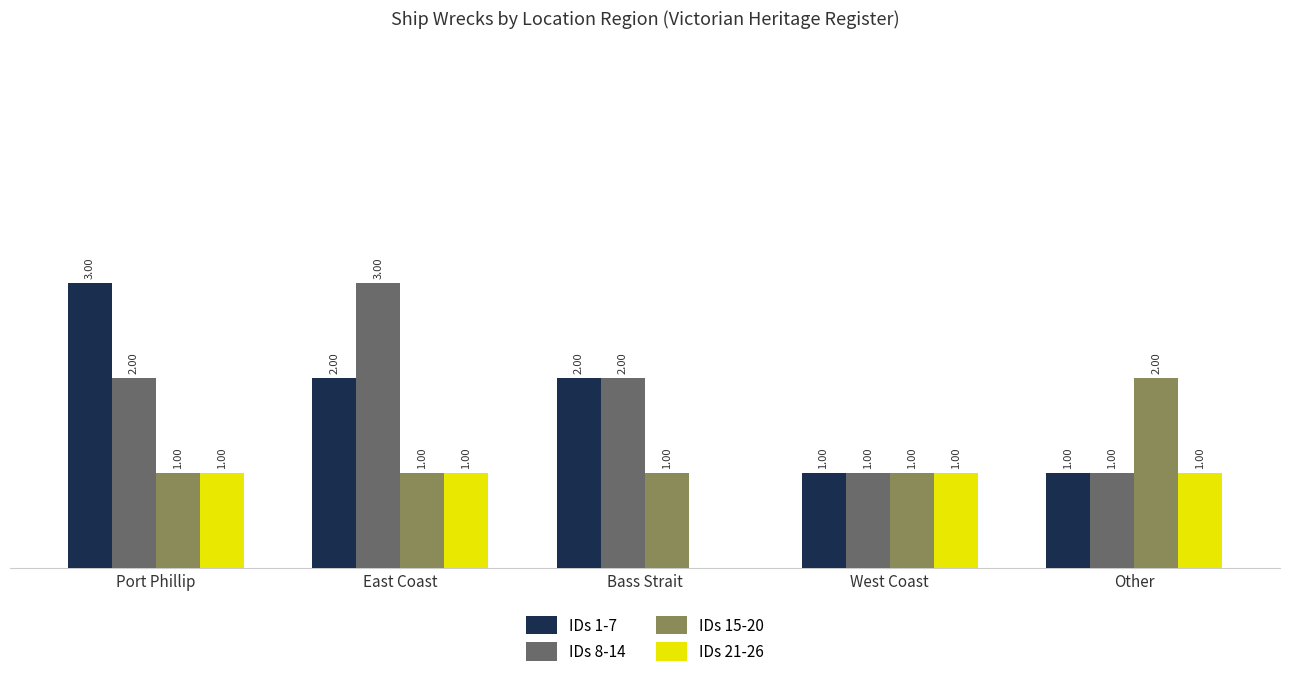

At which label does IDs 15-20 reach its peak?

Other